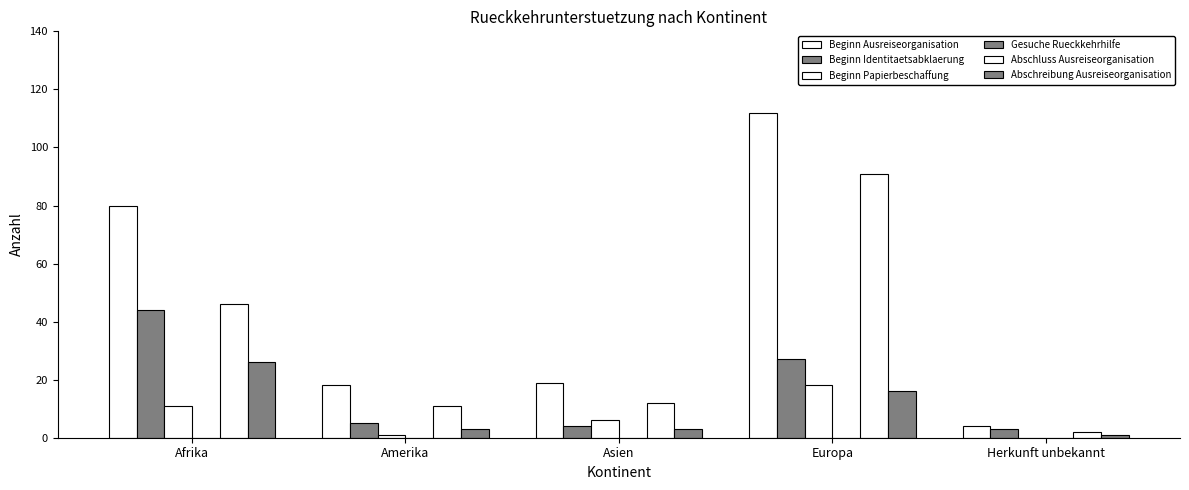

Which series has the widest spread of values?

Beginn Ausreiseorganisation